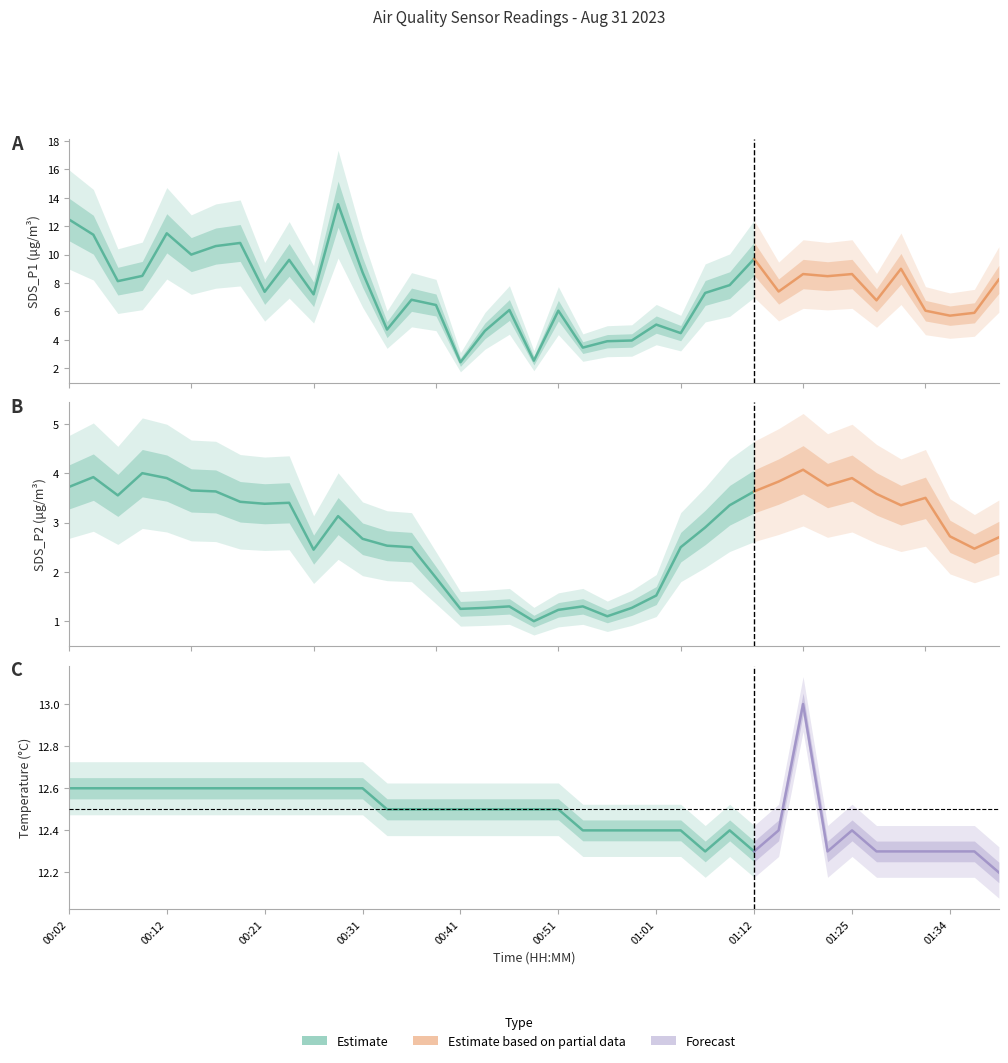

Is this an area chart (filled region under the line)?

No